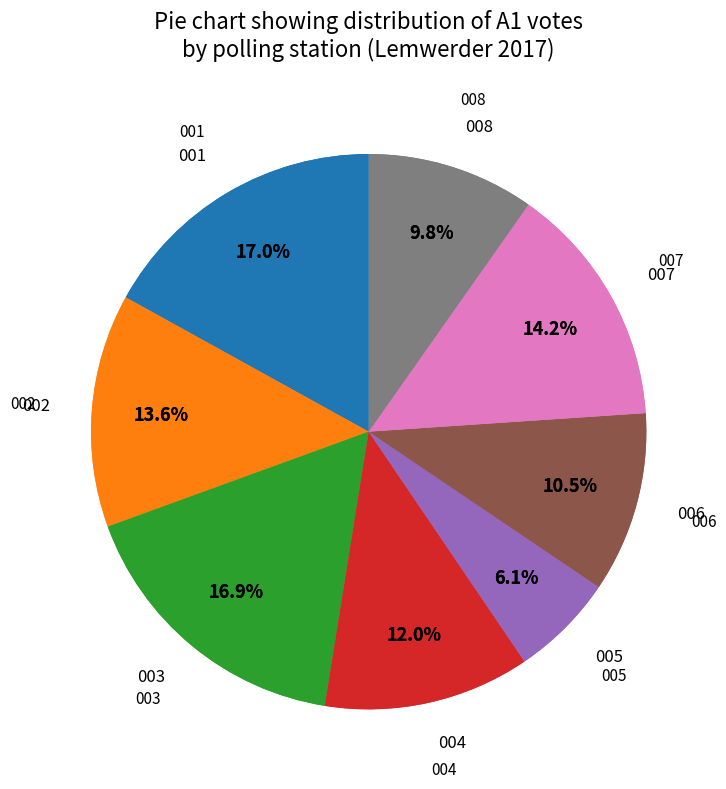

What is the largest slice in the pie chart?

001